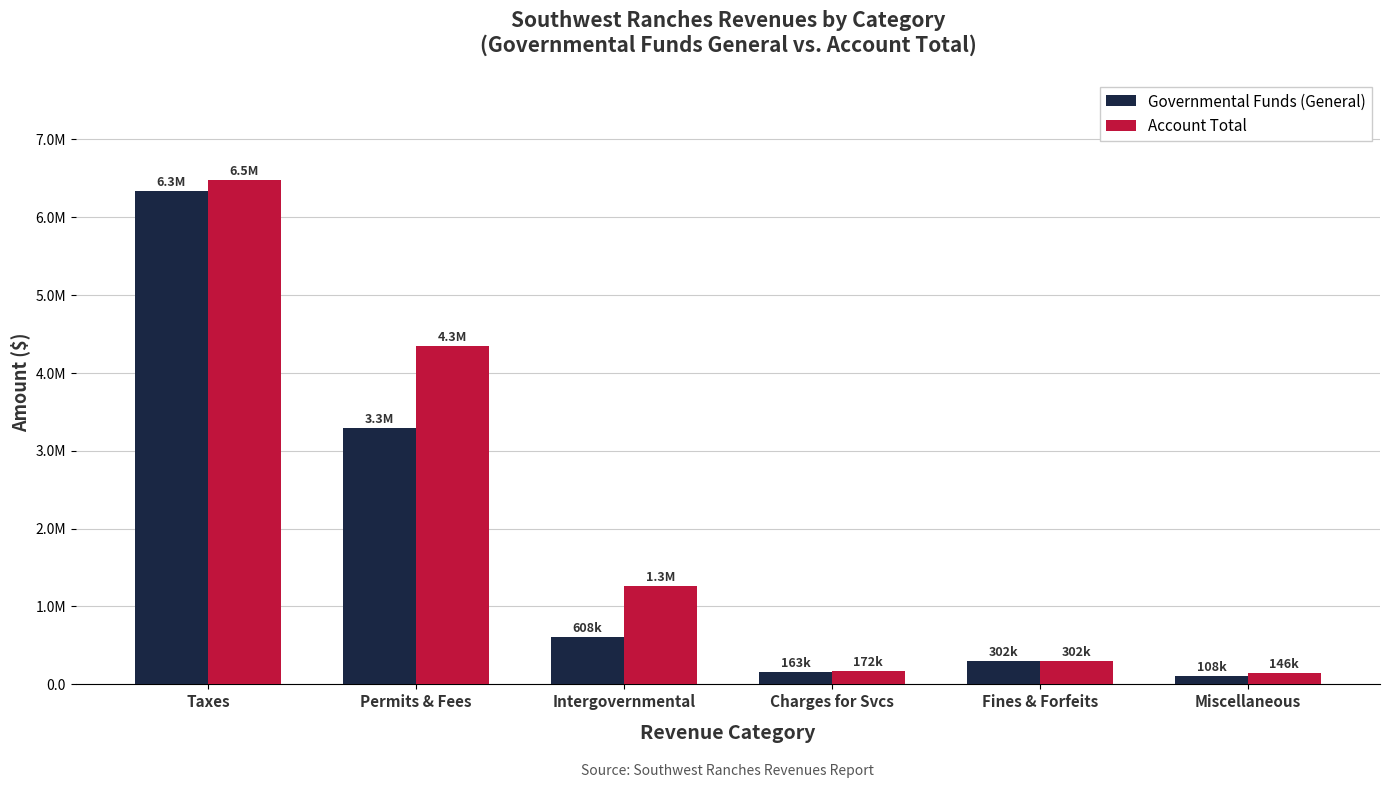

Are the bars horizontal?

No